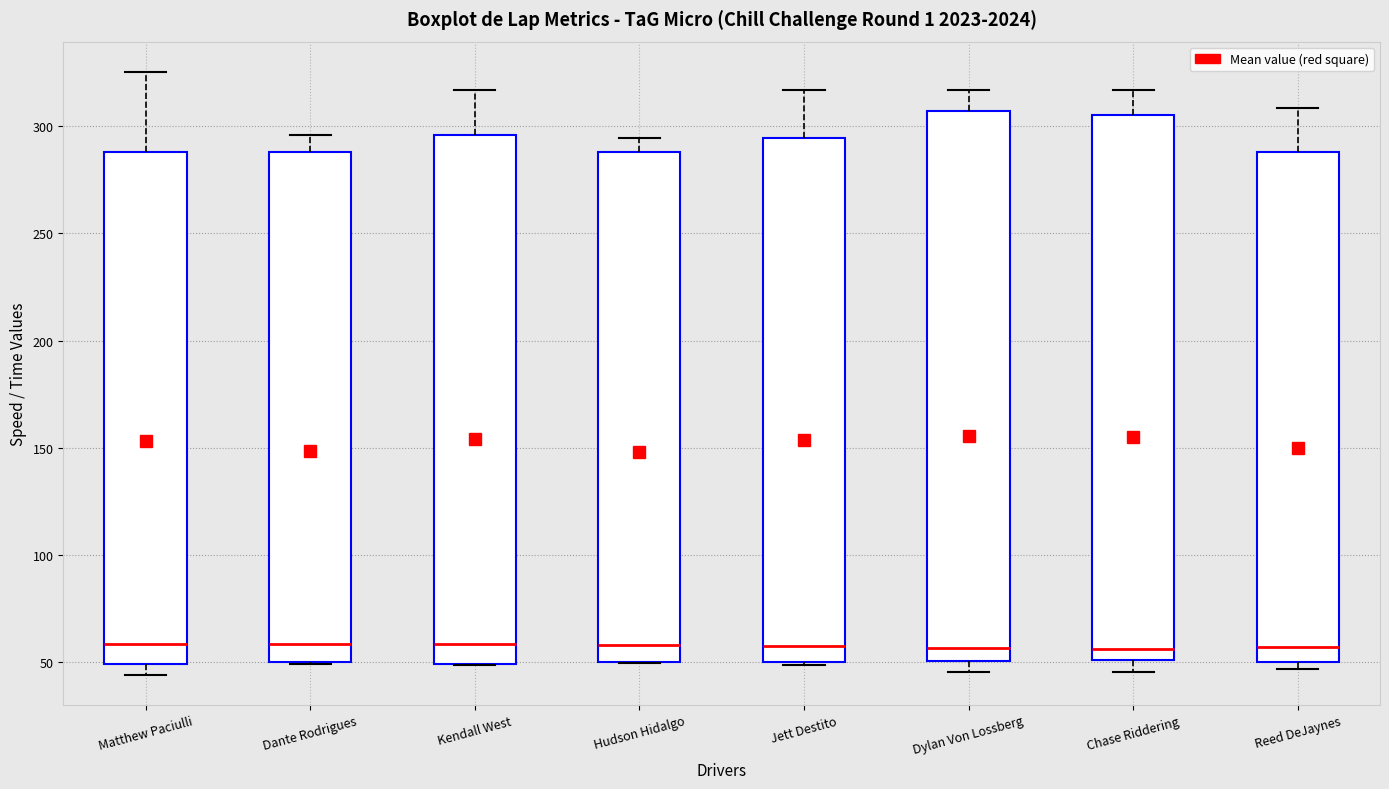

Reading left to right, transcribe this box plot: for each box, give where its median line is, the range the box spans, and where its two whiskers end, as read against the y-axis. The values are not printed on the chart, so give them approximately, as read against the axis.

Matthew Paciulli: median 60, box 50 to 290, whiskers 45 to 325
Dante Rodrigues: median 60, box 50 to 290, whiskers 50 to 295
Kendall West: median 60, box 50 to 295, whiskers 50 to 315
Hudson Hidalgo: median 60, box 50 to 290, whiskers 50 to 295
Jett Destito: median 60, box 50 to 295, whiskers 50 to 315
Dylan Von Lossberg: median 55, box 50 to 305, whiskers 45 to 315
Chase Riddering: median 55, box 50 to 305, whiskers 45 to 315
Reed DeJaynes: median 55, box 50 to 290, whiskers 45 to 310